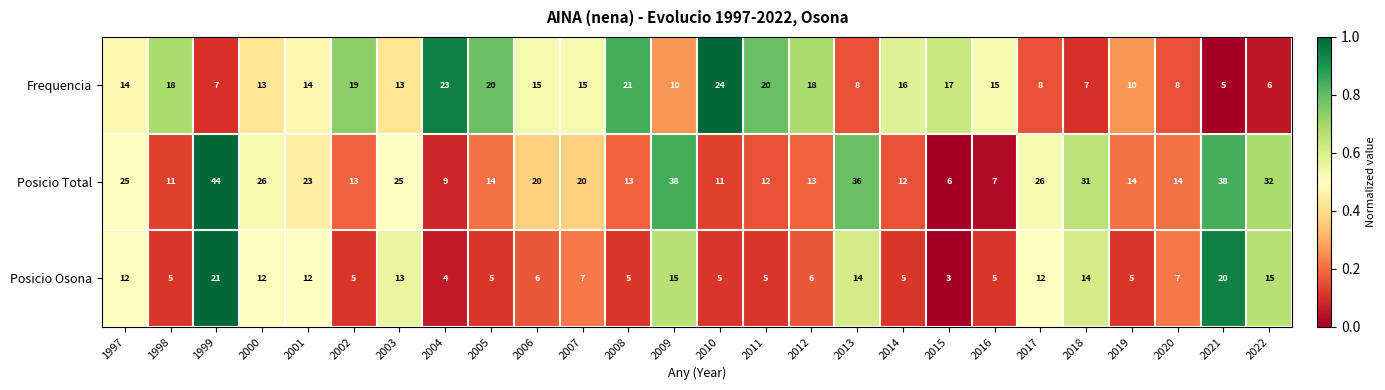

Which series has the largest total across all categories?

Posicio Total